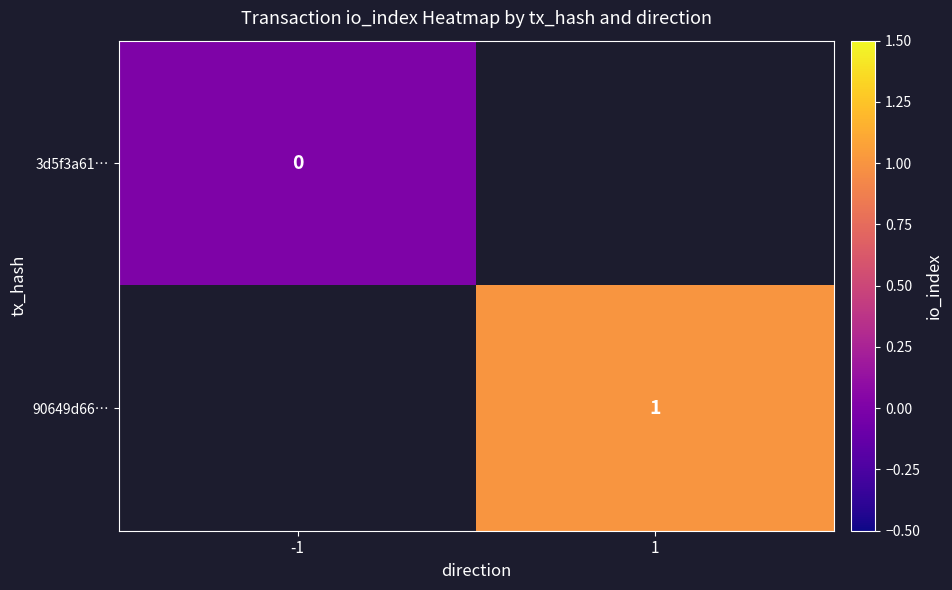

At which label is 3d5f3a61… closest to 0?

-1